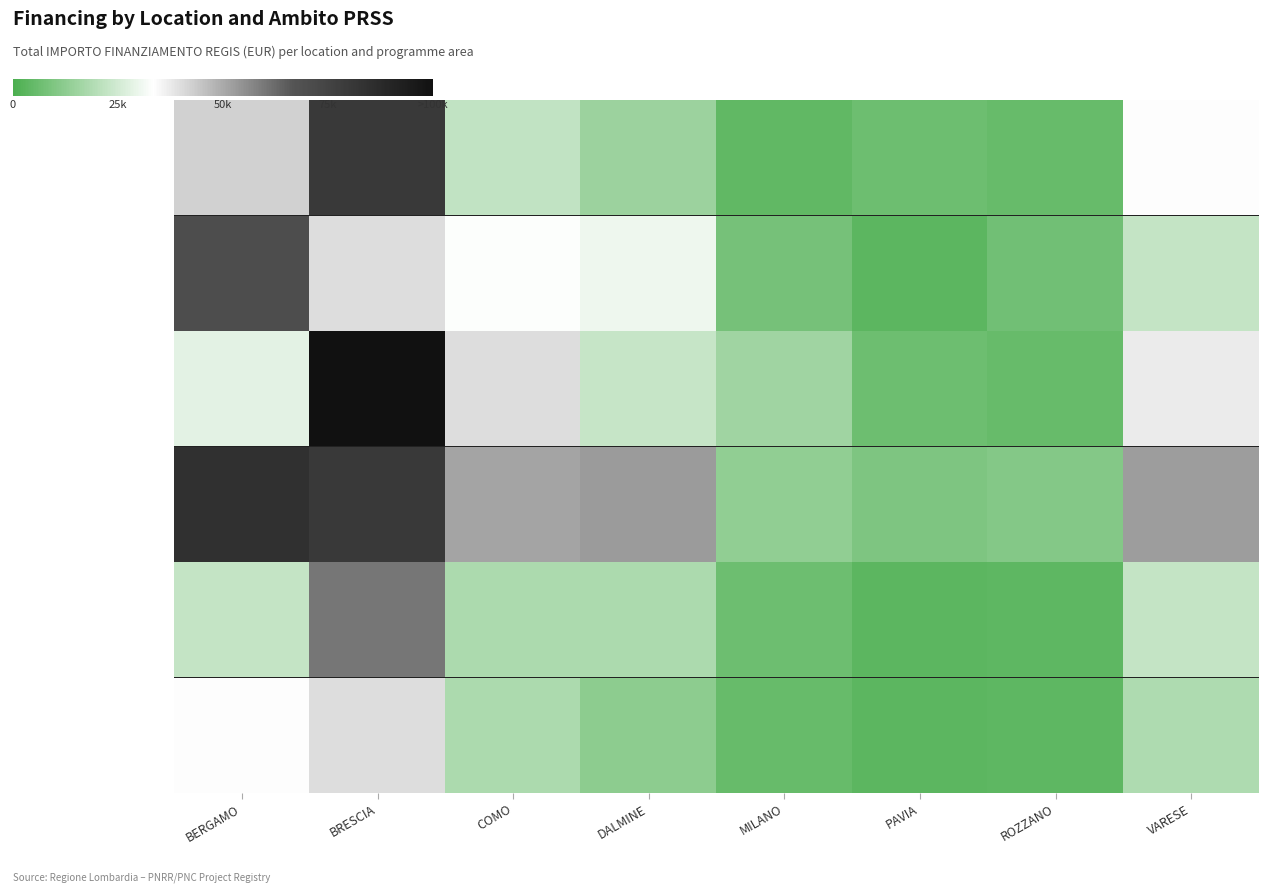

What is the average value?

28790.9